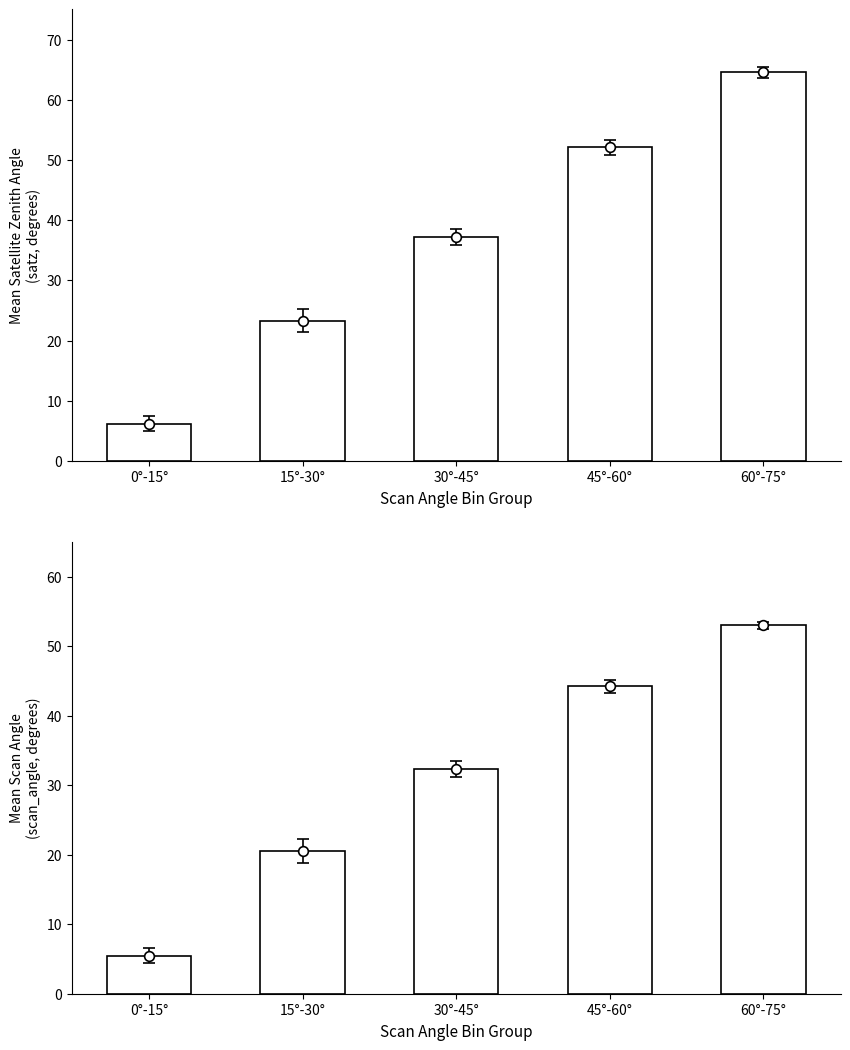

What is the difference between the maximum and minimum values in the Mean satz series?

58.4